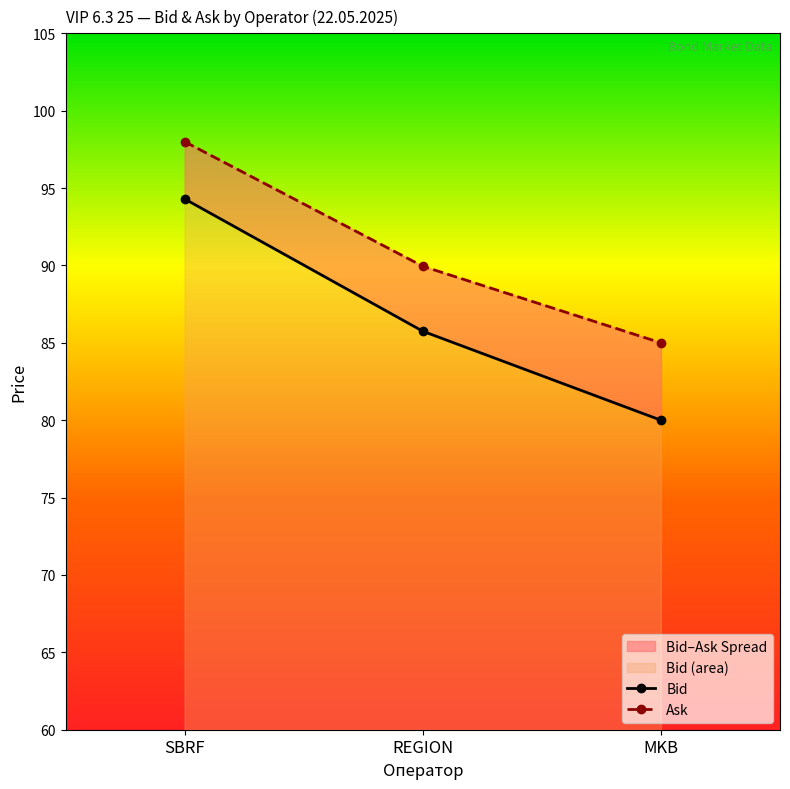

What is the difference between the Bid values at REGION and MKB?

5.8